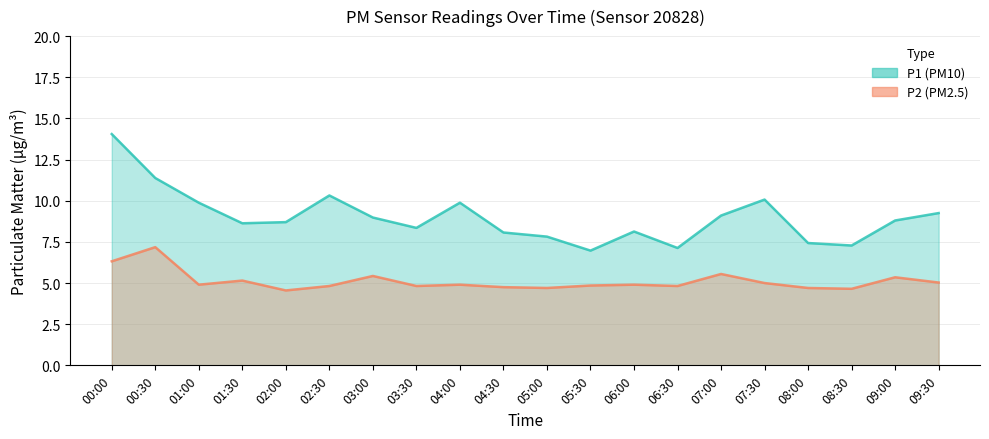

Reading left to right, transcribe all the data shown in this chart.

P1 (PM10): 14.1	11.4	9.9	8.6	8.7	10.3	9.0	8.3	9.9	8.1	7.8	7.0	8.1	7.1	9.1	10.1	7.4	7.3	8.8	9.2
P2 (PM2.5): 6.3	7.2	4.9	5.2	4.5	4.8	5.4	4.8	4.9	4.8	4.7	4.8	4.9	4.8	5.5	5.0	4.7	4.7	5.3	5.0